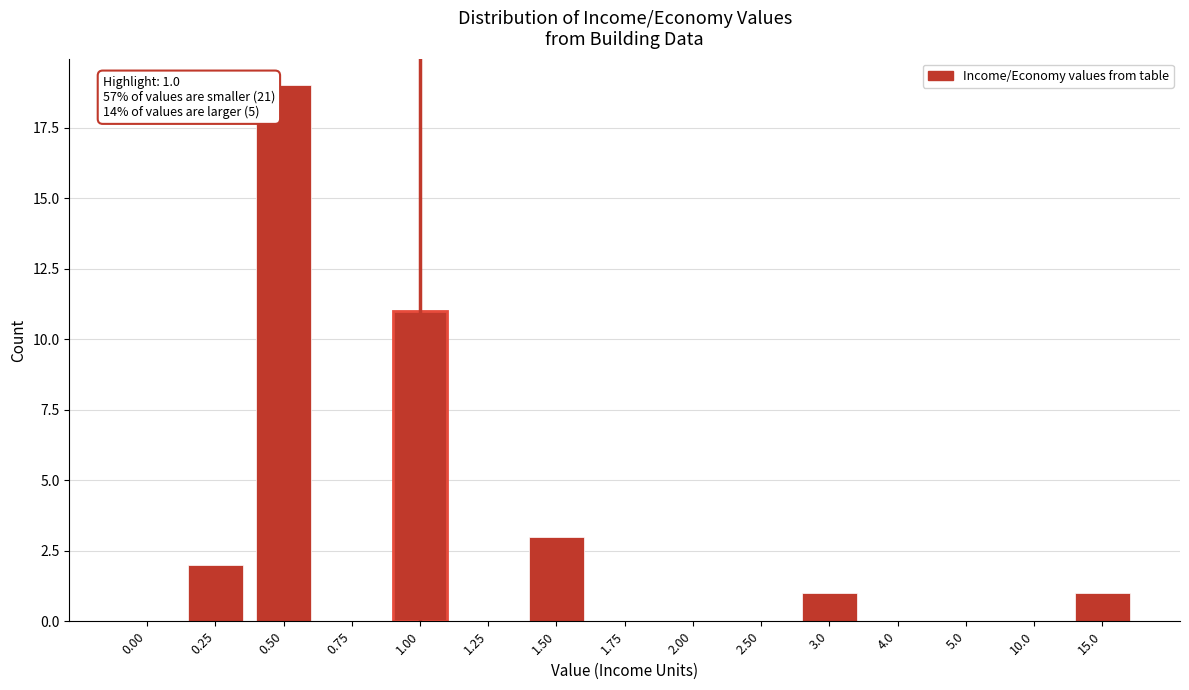

Reading left to right, transcribe all the data shown in this chart.

0.00=0	0.25=2	0.50=19	0.75=0	1.00=11	1.25=0	1.50=3	1.75=0	2.00=0	2.50=0	3.0=1	4.0=0	5.0=0	10.0=0	15.0=1